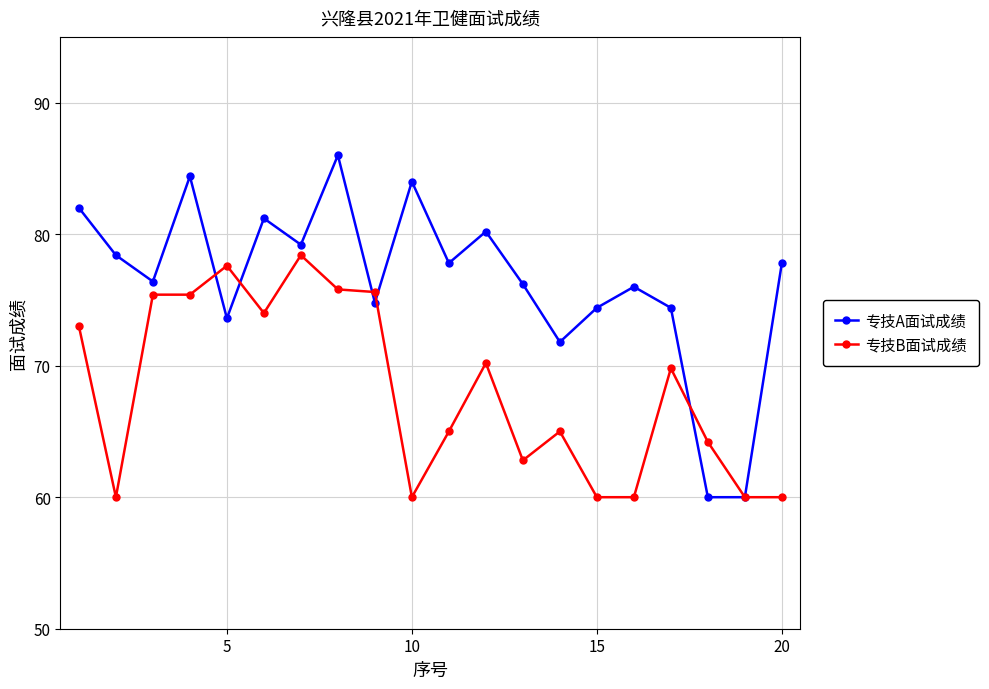

What is the value of the 专技B面试成绩 point at the 10th from the left?

60.0